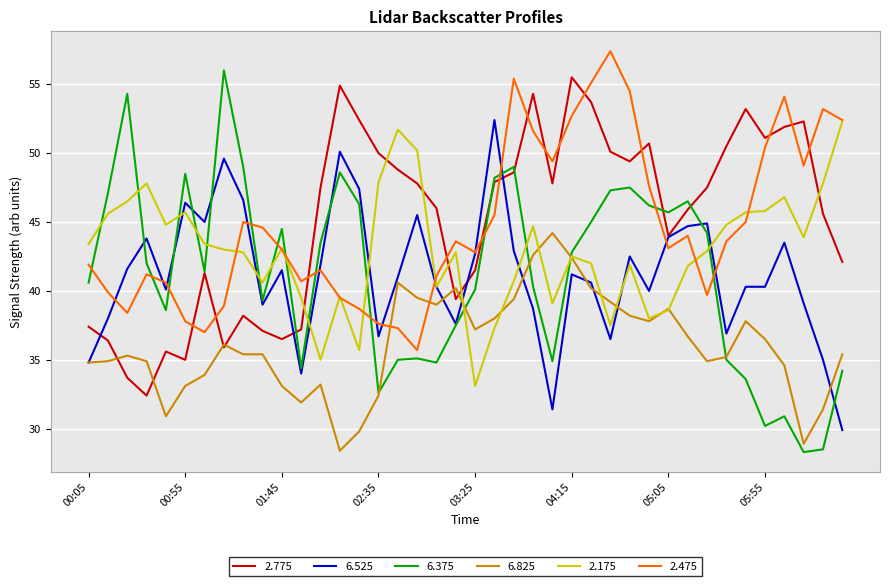

After their last crossing, which series has the higher values: 6.375 or 2.475?

2.475